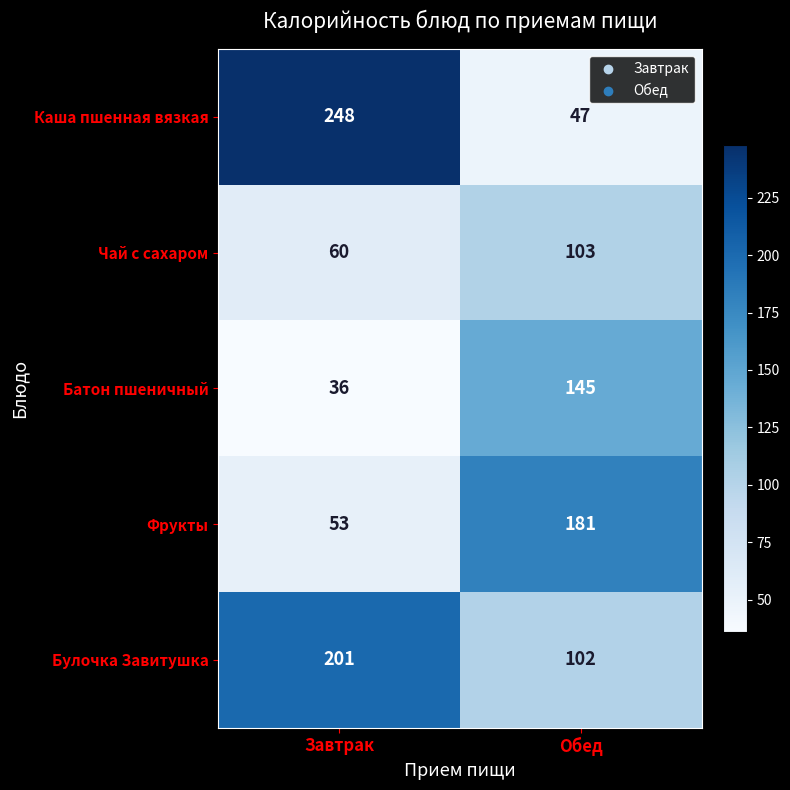

Reading left to right, extract all data points from this chart.

Каша пшенная вязкая: 248	47
Чай с сахаром: 60	103
Батон пшеничный: 36	145
Фрукты: 53	181
Булочка Завитушка: 201	102